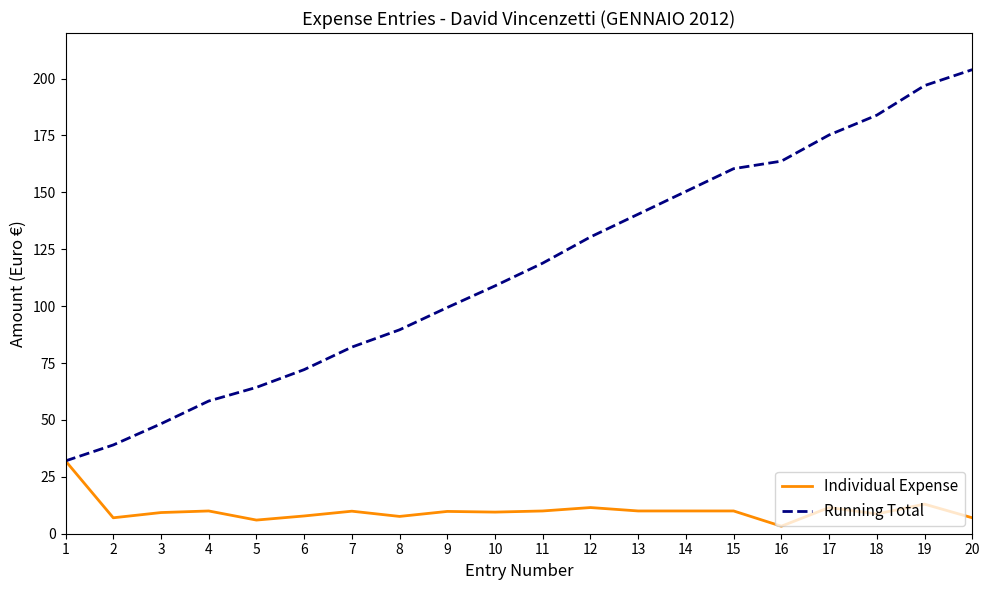

What is the approximate value of Individual Expense at 15?

10.0